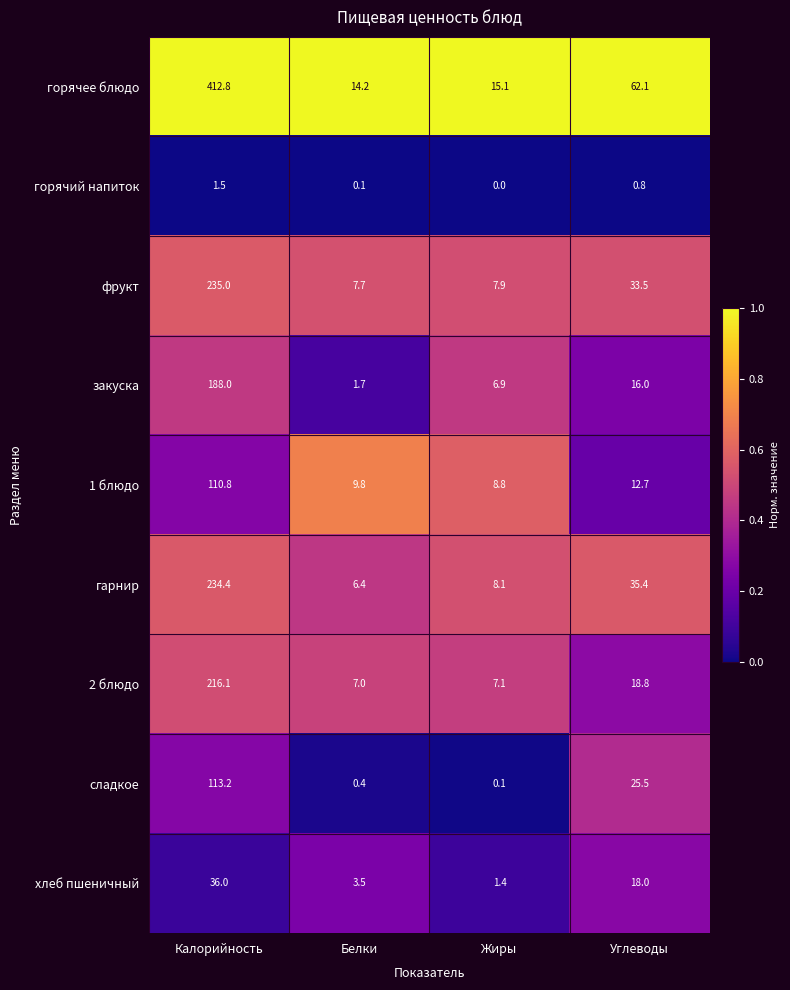

Where does the 1 блюдо series first go above 12?

Калорийность